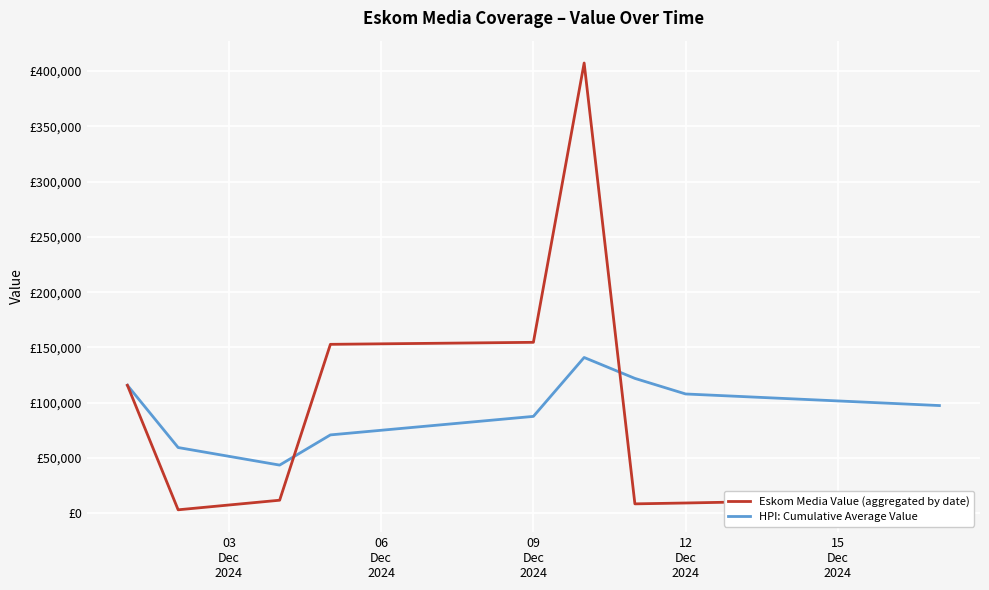

Is this an area chart (filled region under the line)?

No